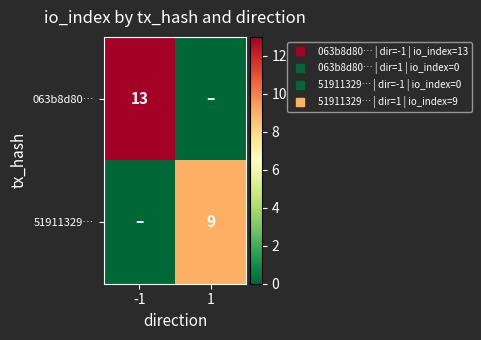

The 063b8d80… series shows 0 at 1. True or false?

True